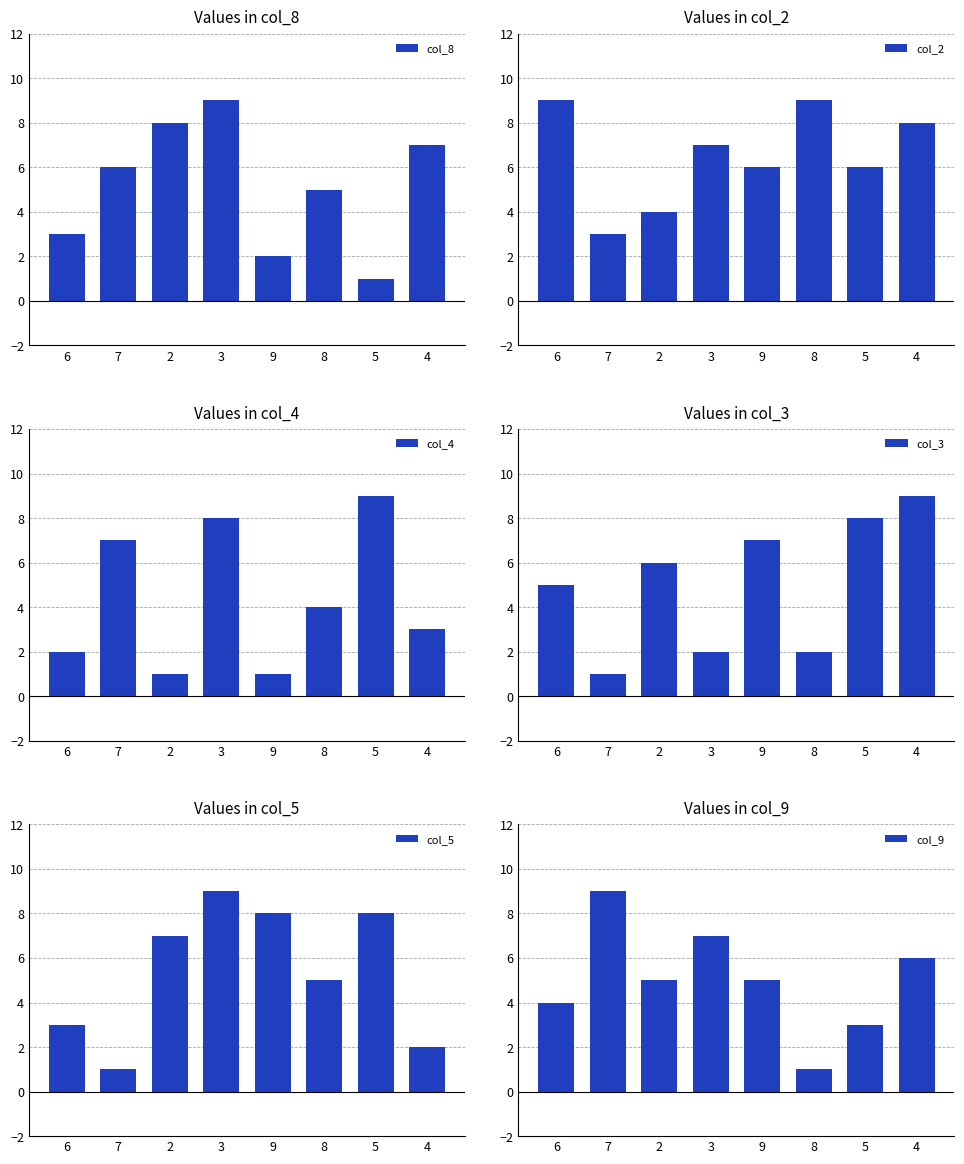

Reading left to right, transcribe all the data shown in this chart.

col_8: 3	6	8	9	2	5	1	7
col_2: 9	3	4	7	6	9	6	8
col_4: 2	7	1	8	1	4	9	3
col_3: 5	1	6	2	7	2	8	9
col_5: 3	1	7	9	8	5	8	2
col_9: 4	9	5	7	5	1	3	6